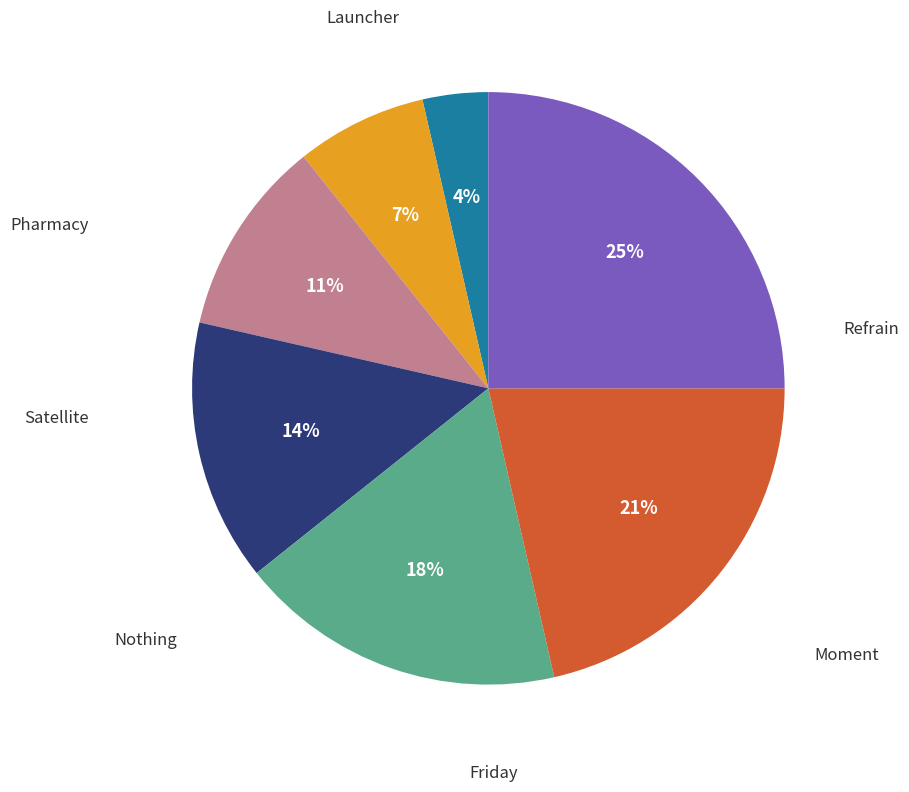

To the nearest percent, what is the difference between the largest and smallest slice percentages?

21%